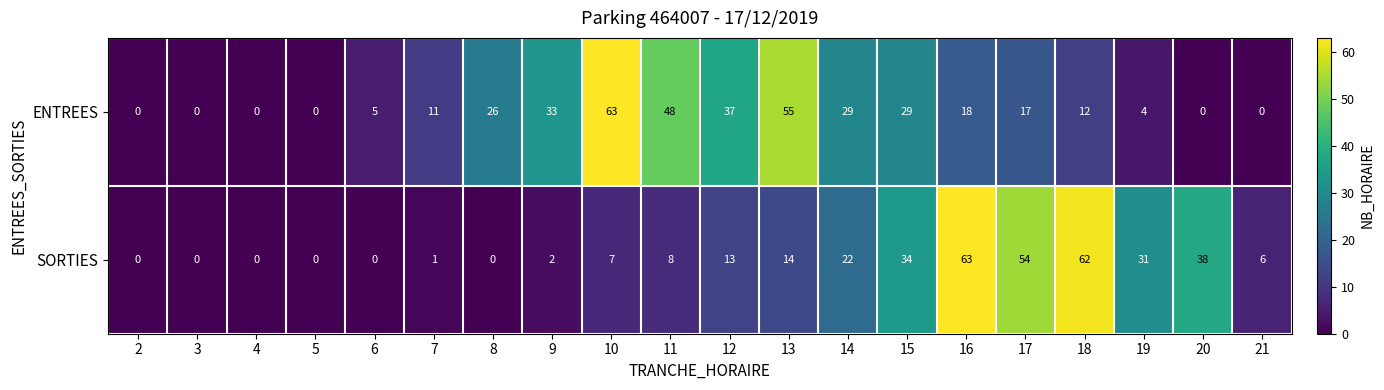

Rank the series by their average value, from lowest to highest.

SORTIES, ENTREES